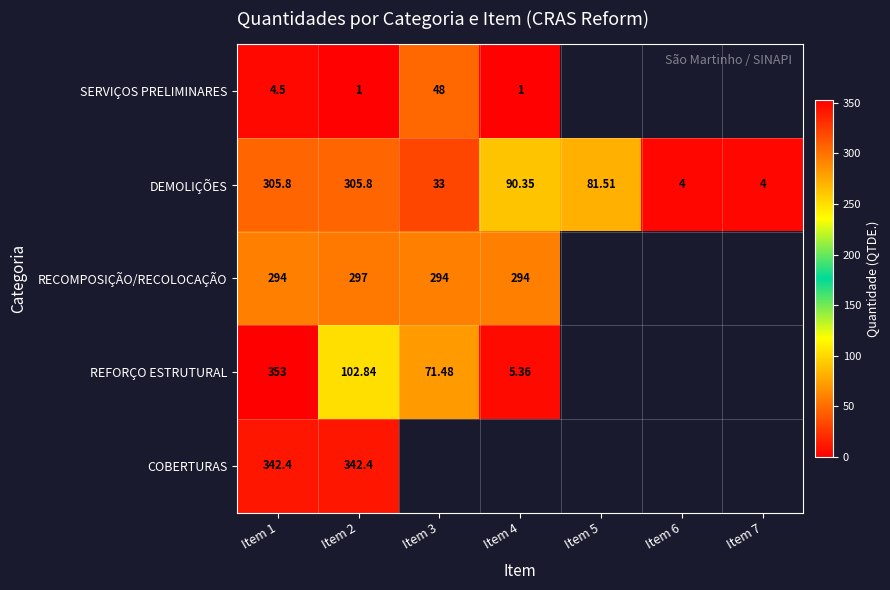

Which has a higher value, Item 3 or Item 2?

Item 3